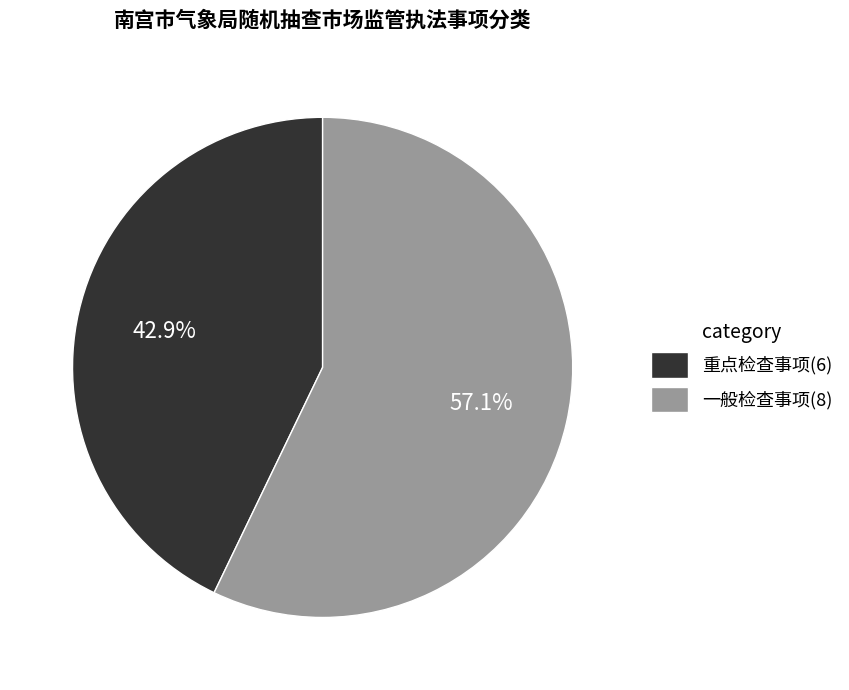

Which category has the biggest portion of the pie?

一般检查事项